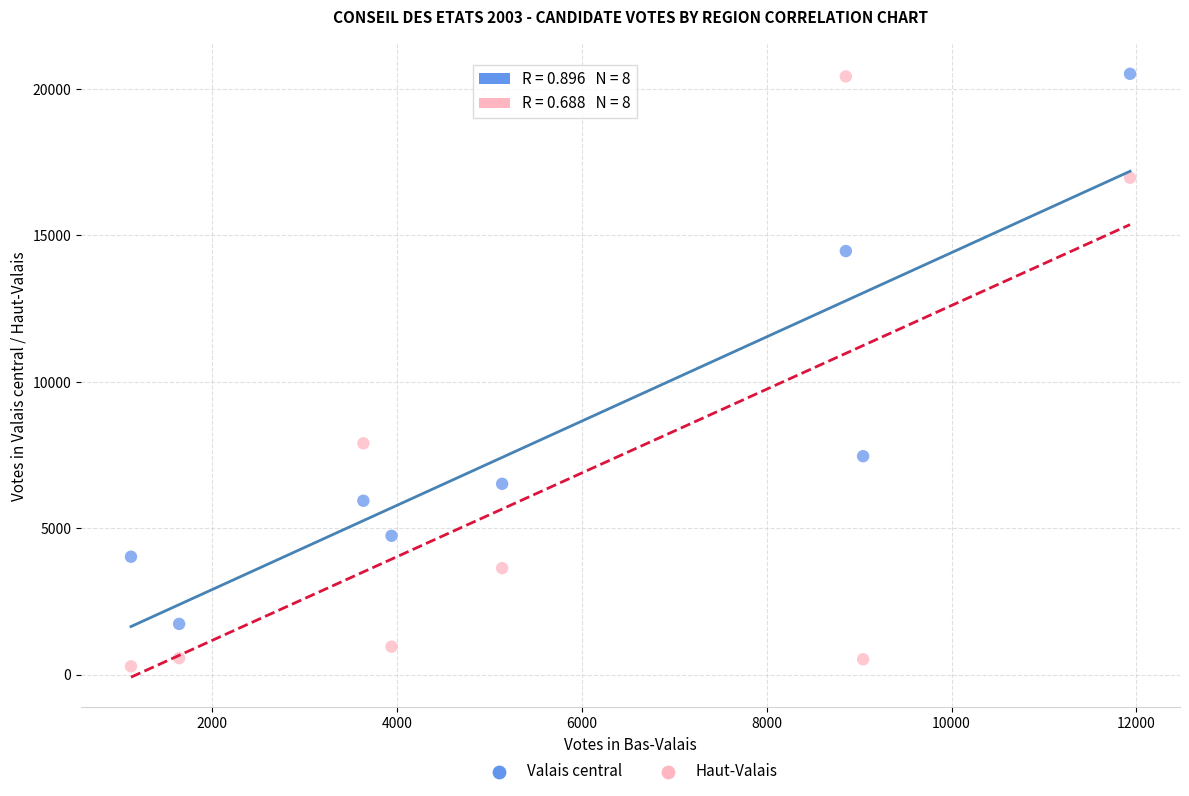

Which series contains the lowest Y value?

Haut-Valais